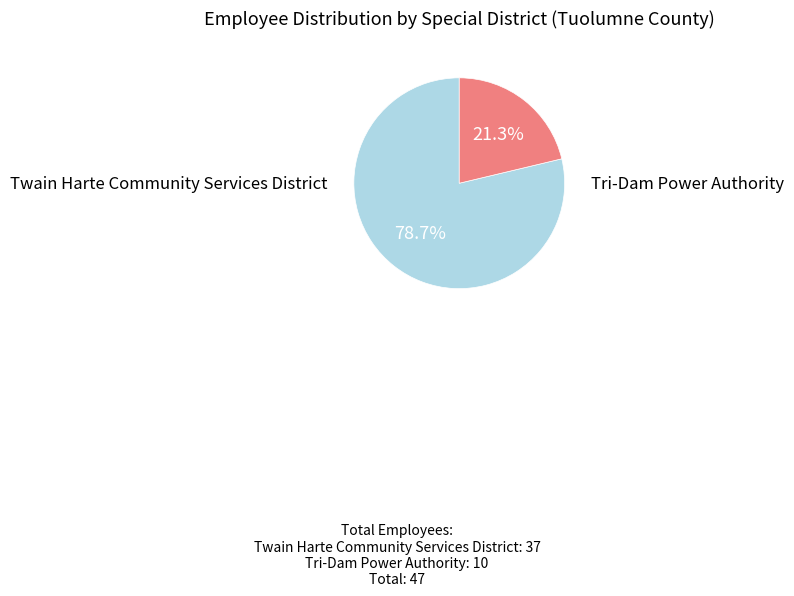

How many segments does this pie chart have?

2